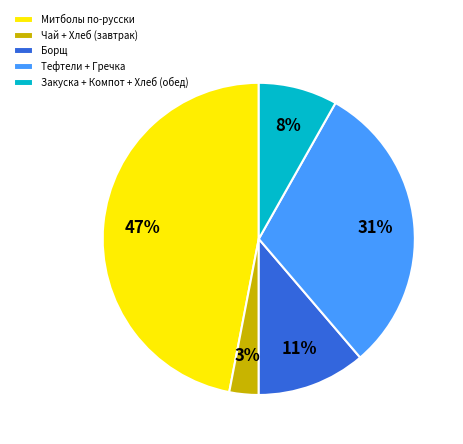

To the nearest percent, what percentage of the pie is Чай + Хлеб (завтрак)?

3%